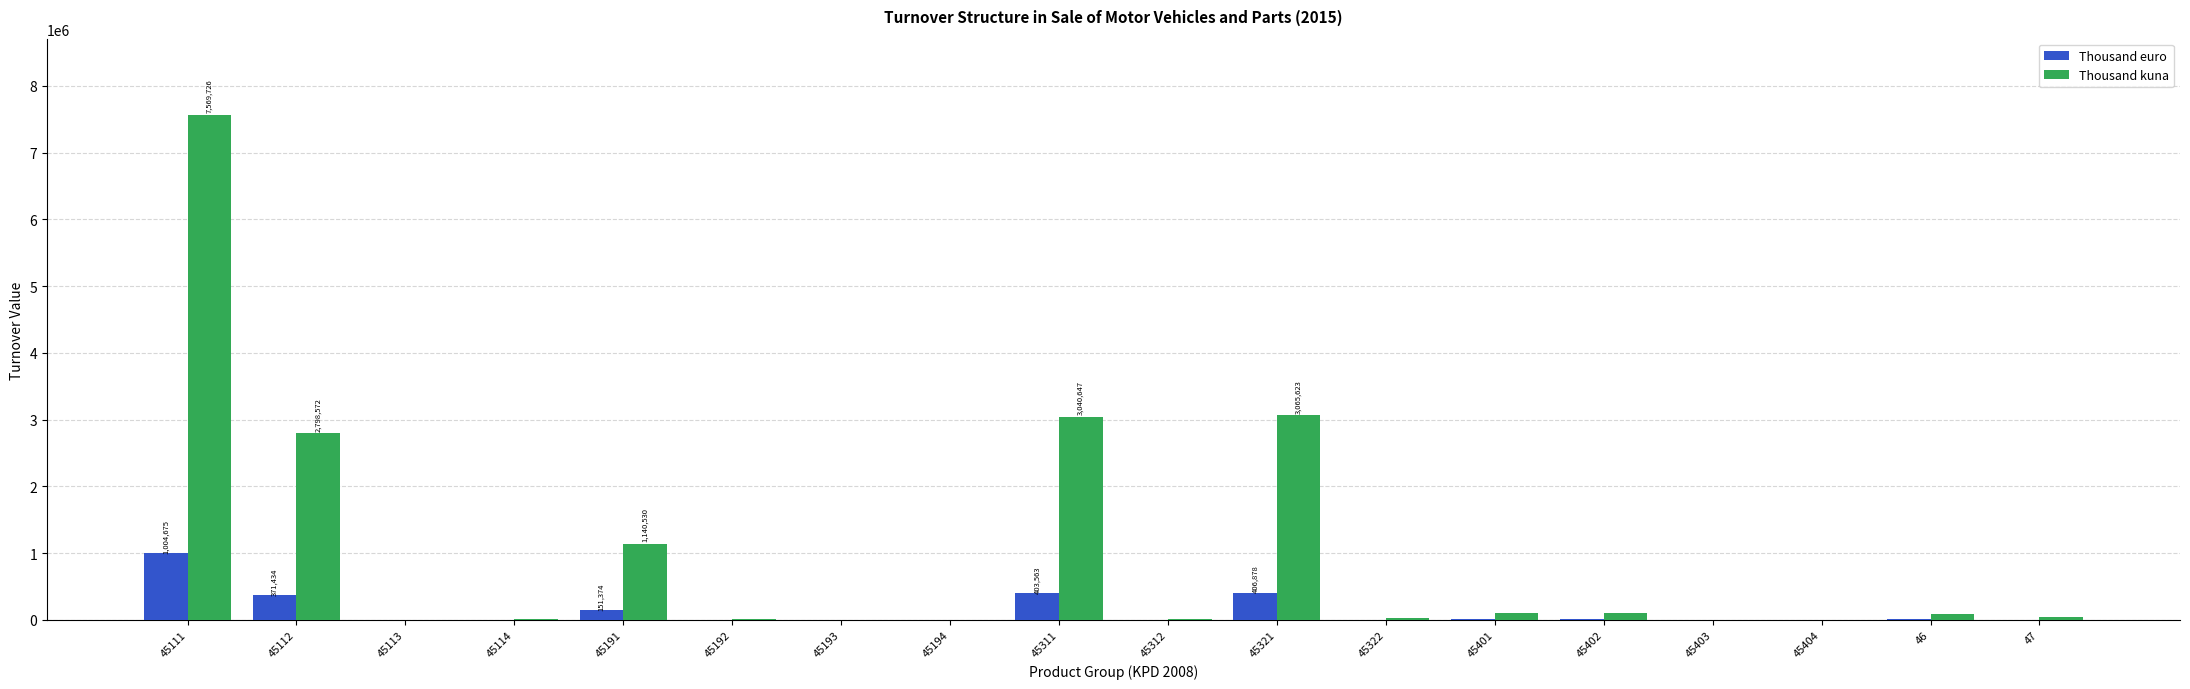

Between 45113 and 45191, which series saw the biggest shift?

Thousand kuna